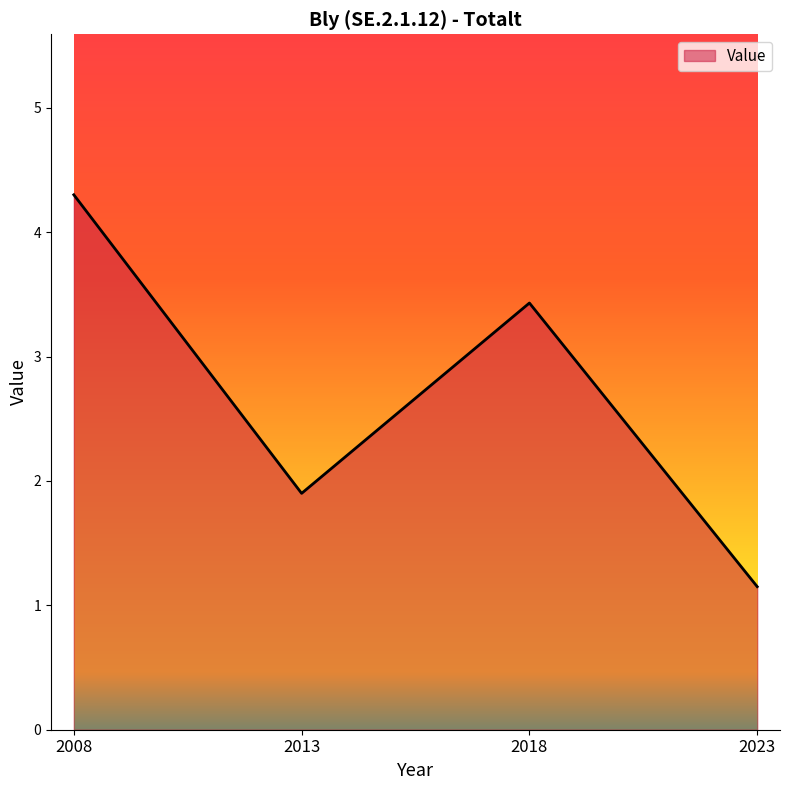

Rank the categories by value from lowest to highest.

2023, 2013, 2018, 2008